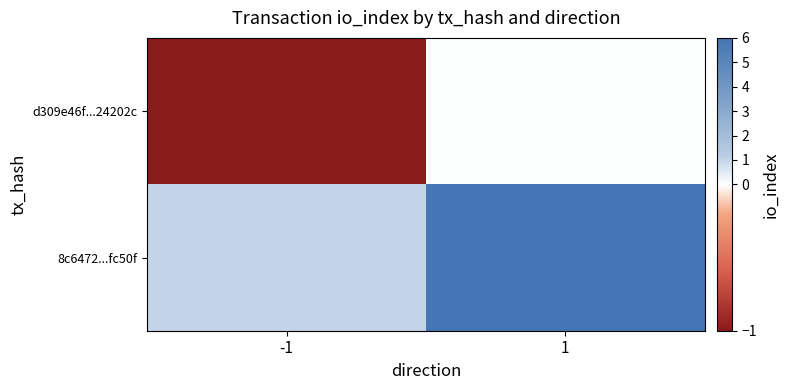

Which has a higher value, -1 or 1?

1